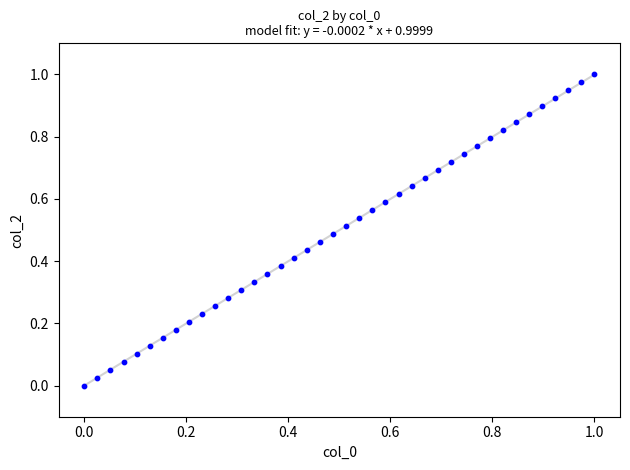

How many data points are displayed?

40